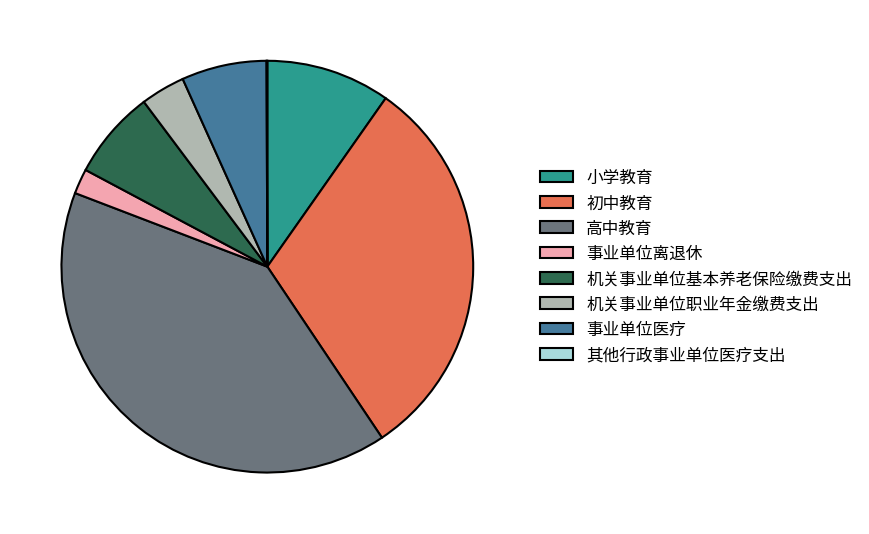

Do 事业单位医疗 and 初中教育 together represent more than half of the pie?

No